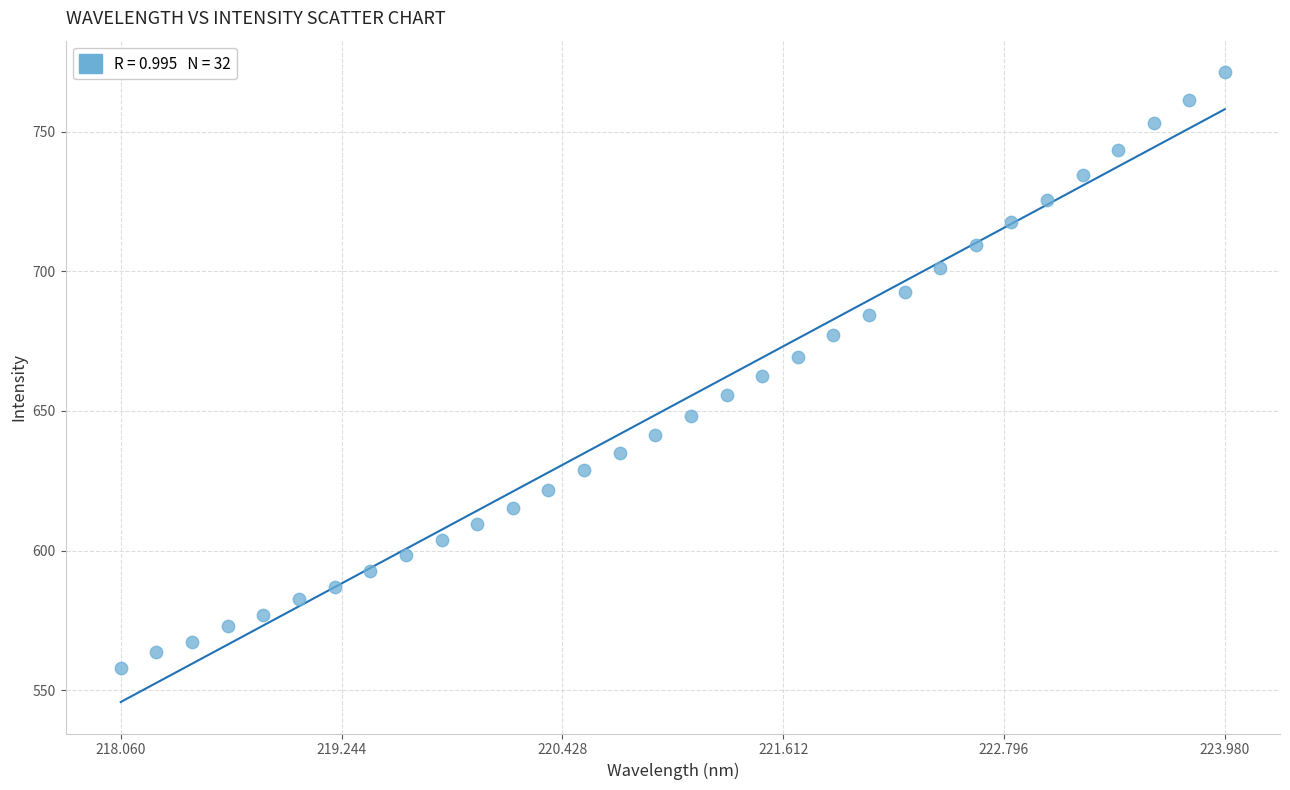

What is the range of X values (max minus min)?

5.9